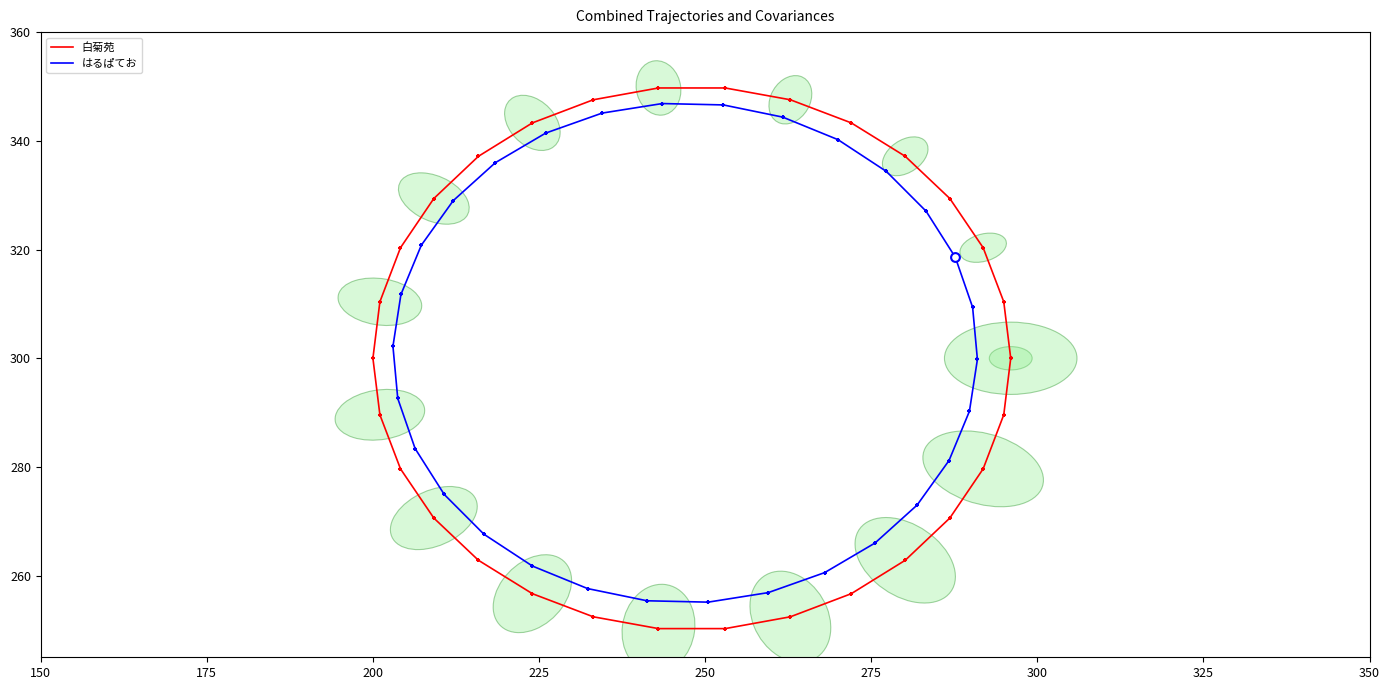

Which series has the largest total across all categories?

はるぱてお